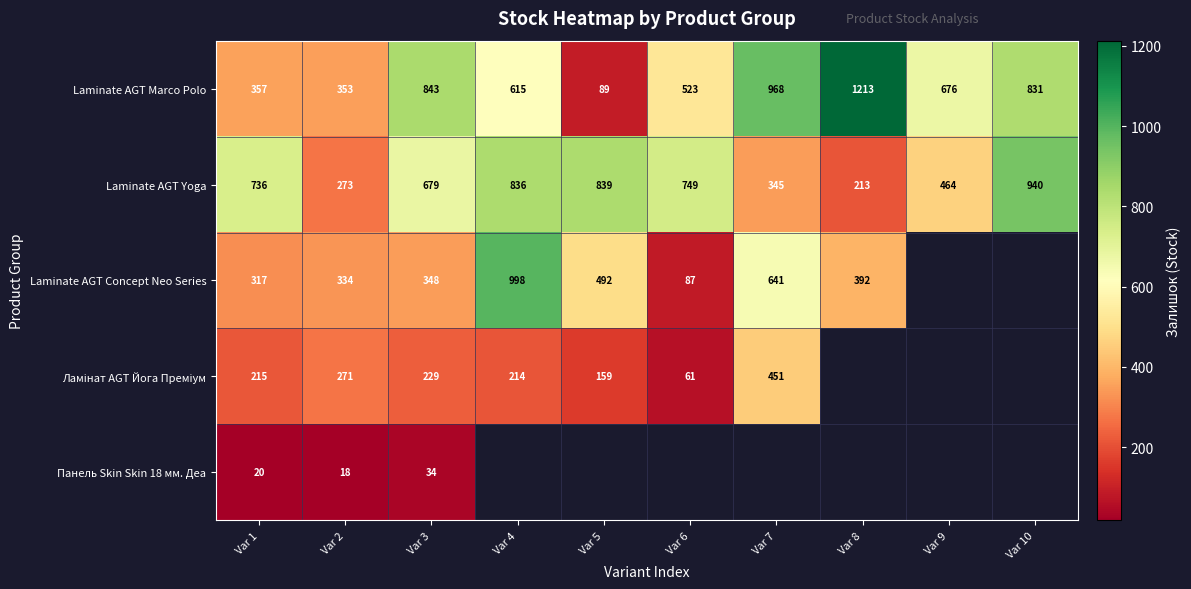

What is the difference between the Laminate AGT Yoga values at Var 2 and Var 3?

406